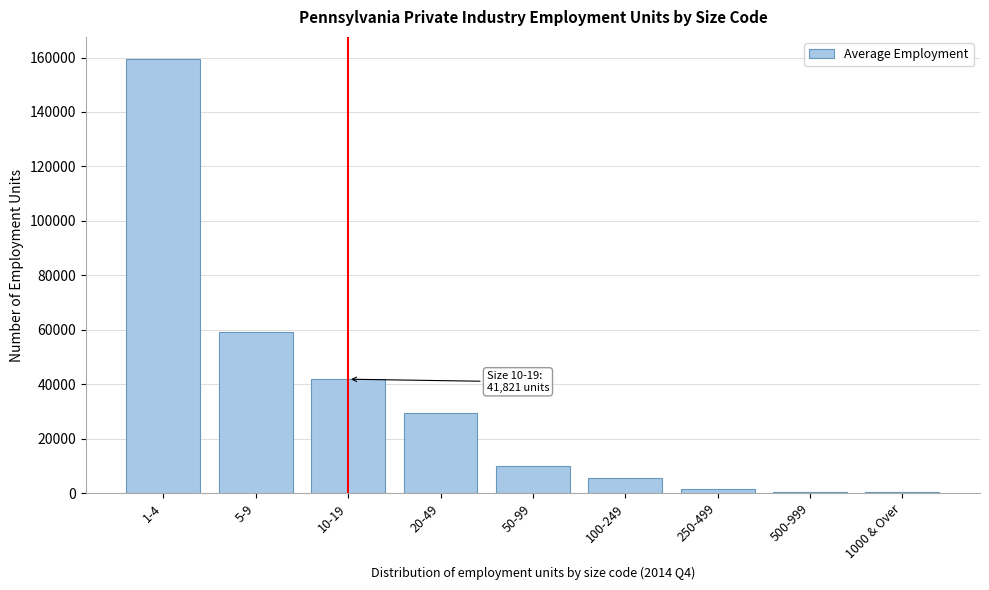

Approximately how many times larger is the value at 50-99 compared to 100-249?

1.8